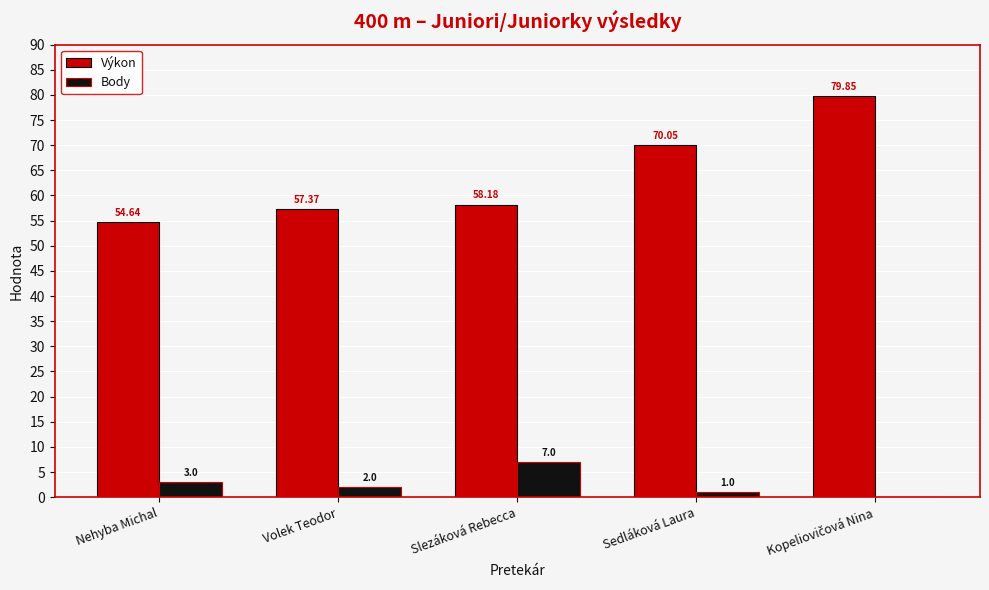

What value does the Body series have at Slezáková Rebecca?

7.0